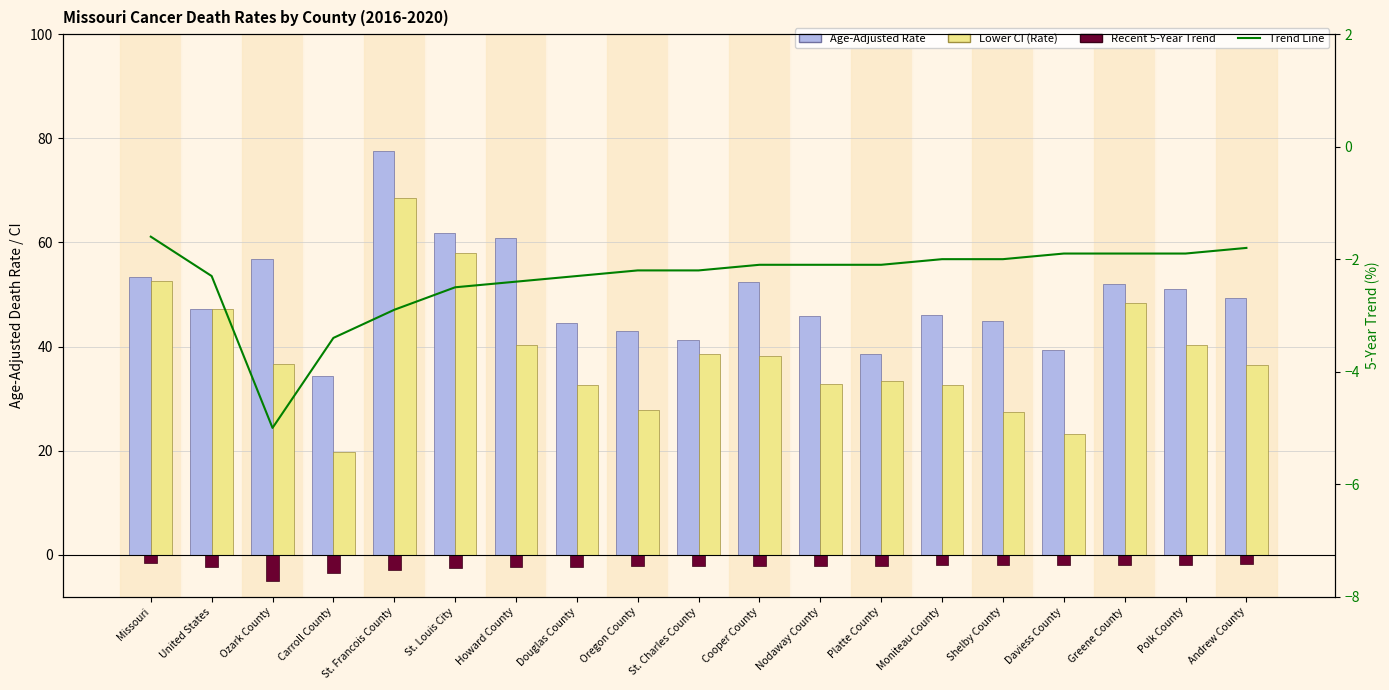

What is the smallest value displayed?

-5.0